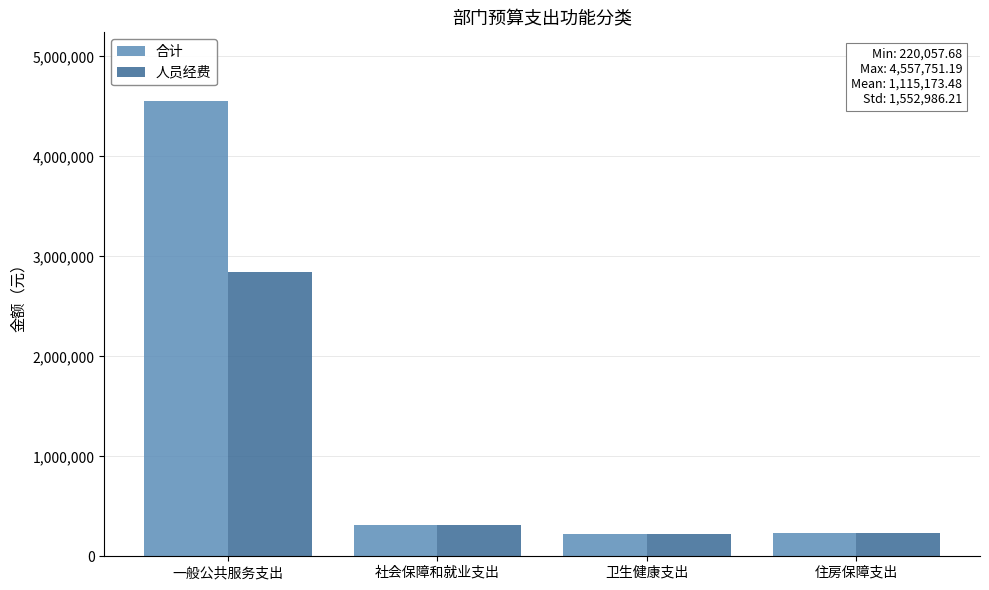

What position from the left is 住房保障支出?

4